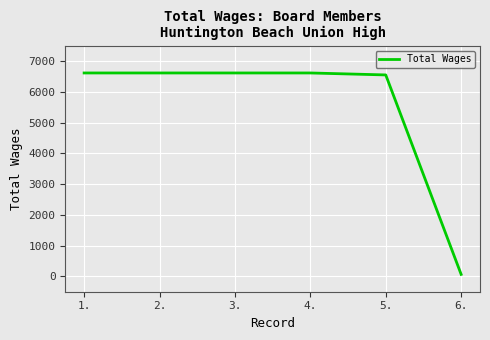

The value at 2. is 6614. True or false?

True